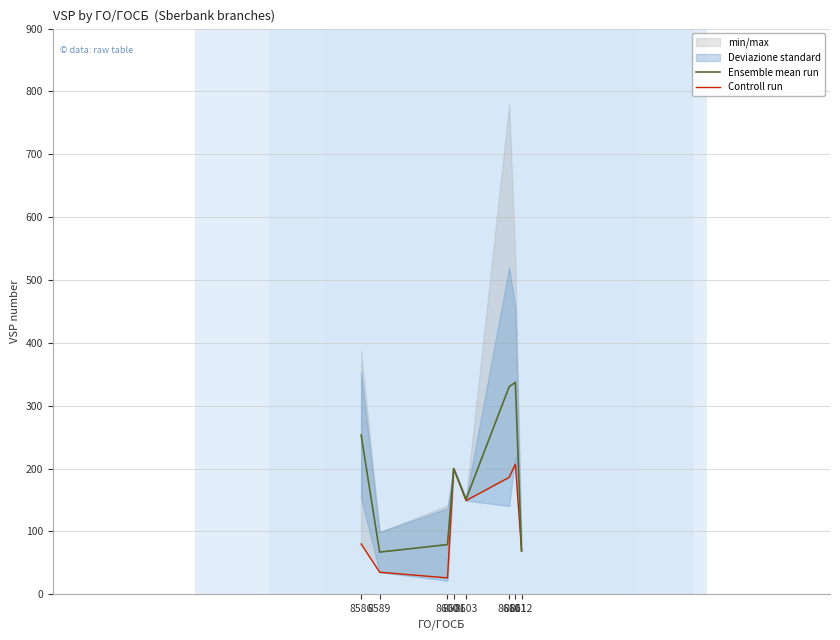

How many values in the Controll run series are below 149?

4